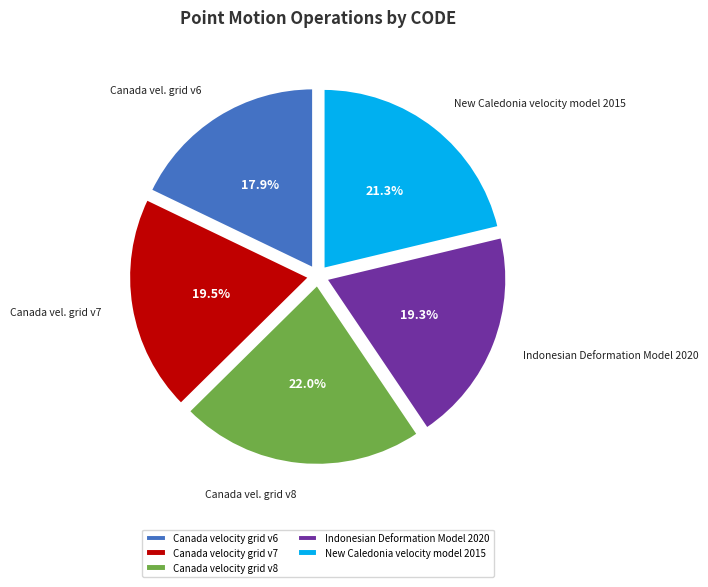

Approximately how many times larger is the value at Canada velocity grid v8 compared to Indonesian Deformation Model 2020?

1.1